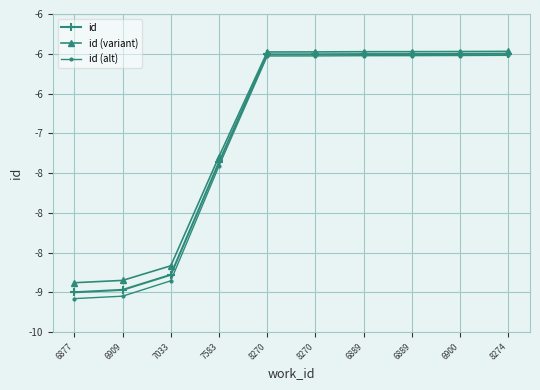

The value of id at 7033 is -3.3. True or false?

False